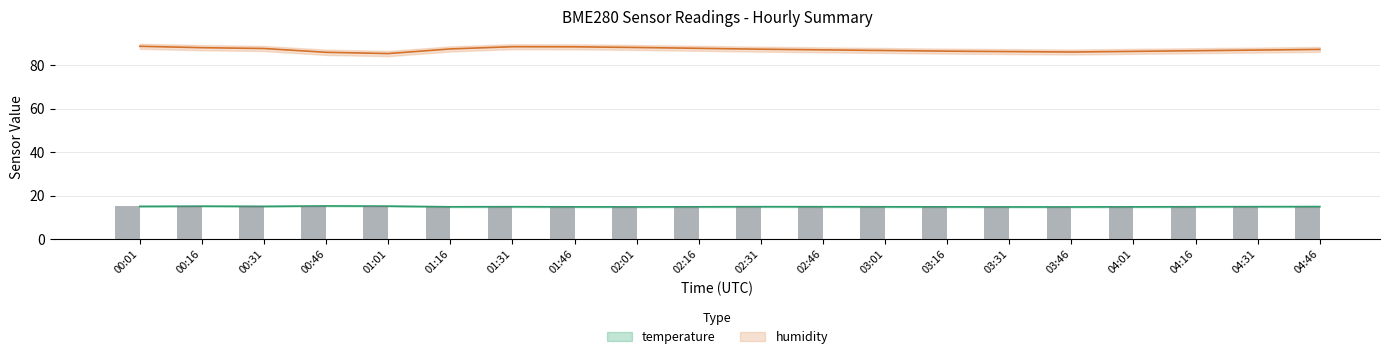

Between 01:01 and 02:31, which series saw the biggest shift?

humidity